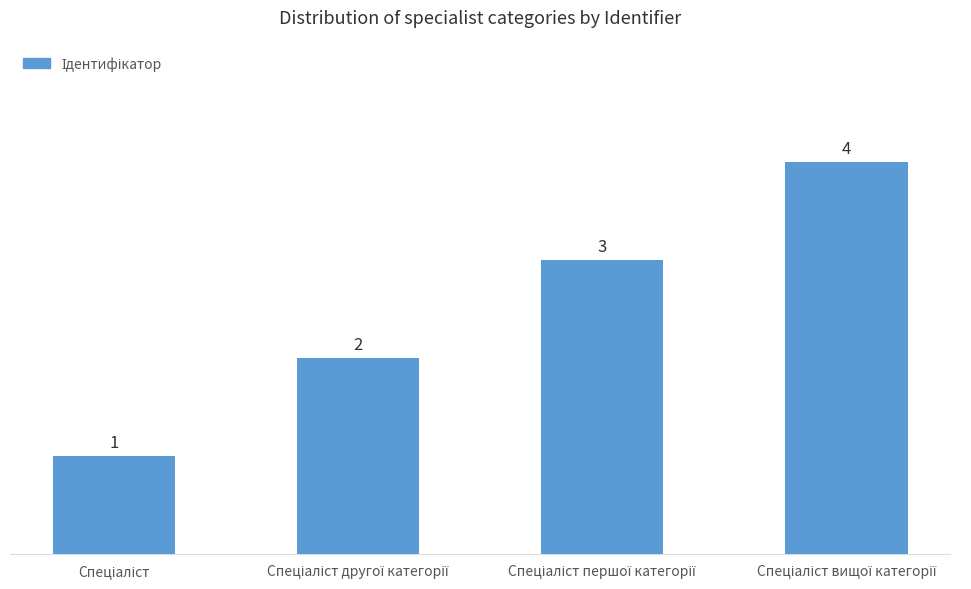

What is the value of the 3rd bar from the left?

3